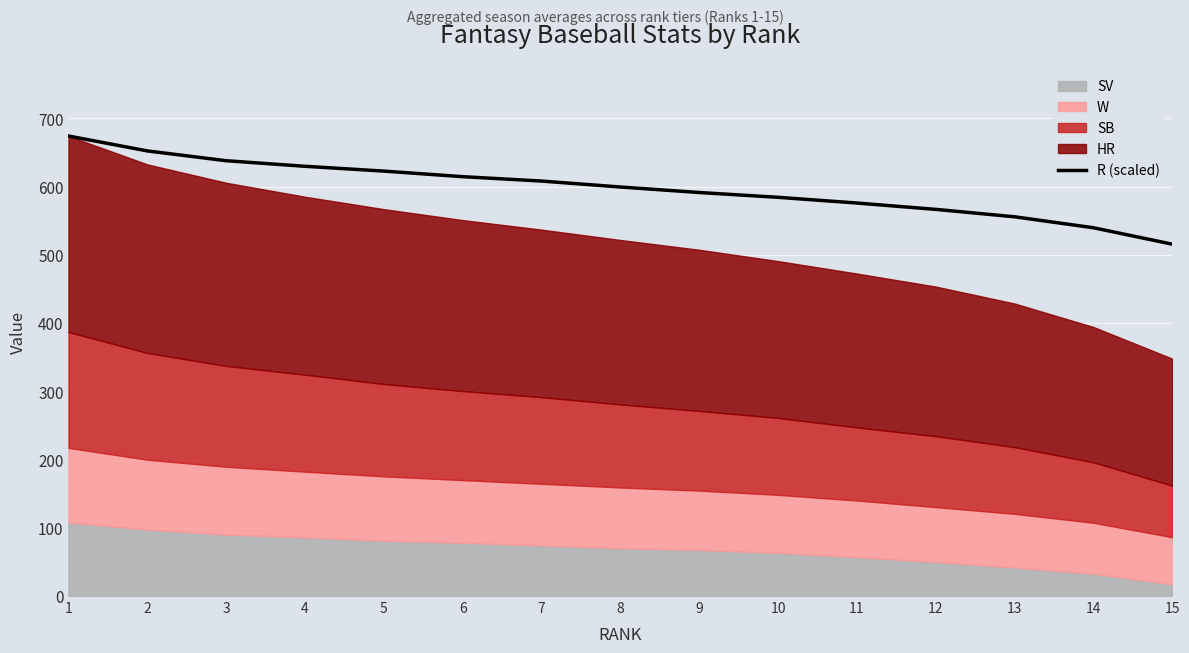

List the labels in order of value, largest first.

1, 2, 3, 4, 5, 6, 7, 8, 9, 10, 11, 12, 13, 14, 15